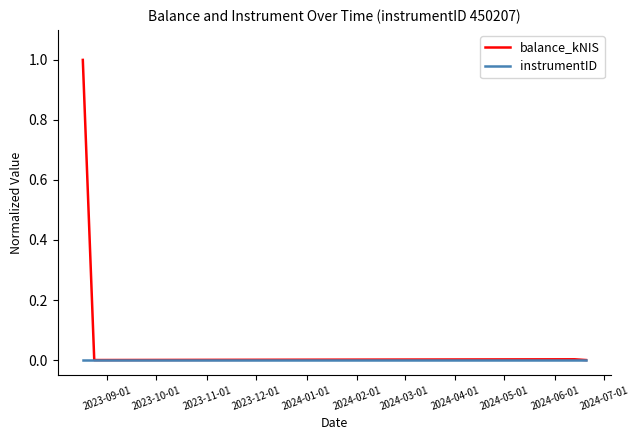

In balance_kNIS, how many points are lower than both neighbors (excluding endpoints)?

1